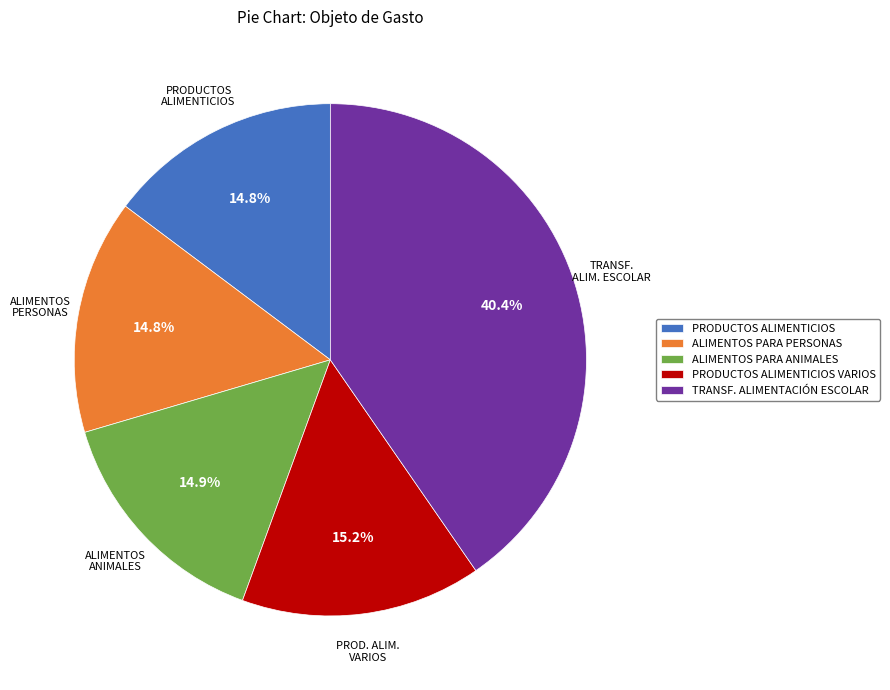

Is there any slice that represents more than half of the pie?

No